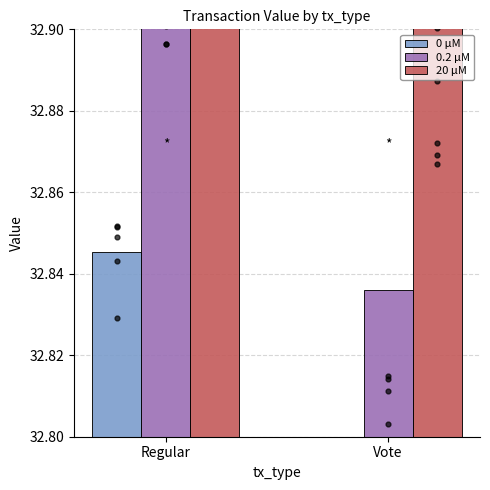

At how many categories does at least one series exceed 32?

2